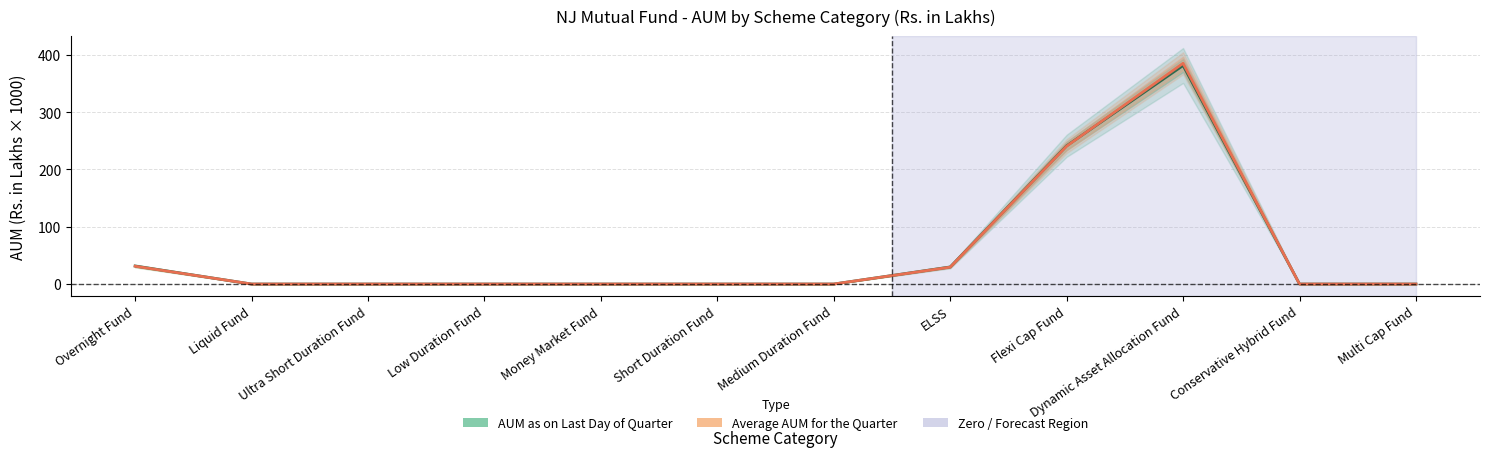

Is the value of Average AUM for the Quarter at Short Duration Fund greater than the value of AUM as on Last Day of Quarter at Dynamic Asset Allocation Fund?

No